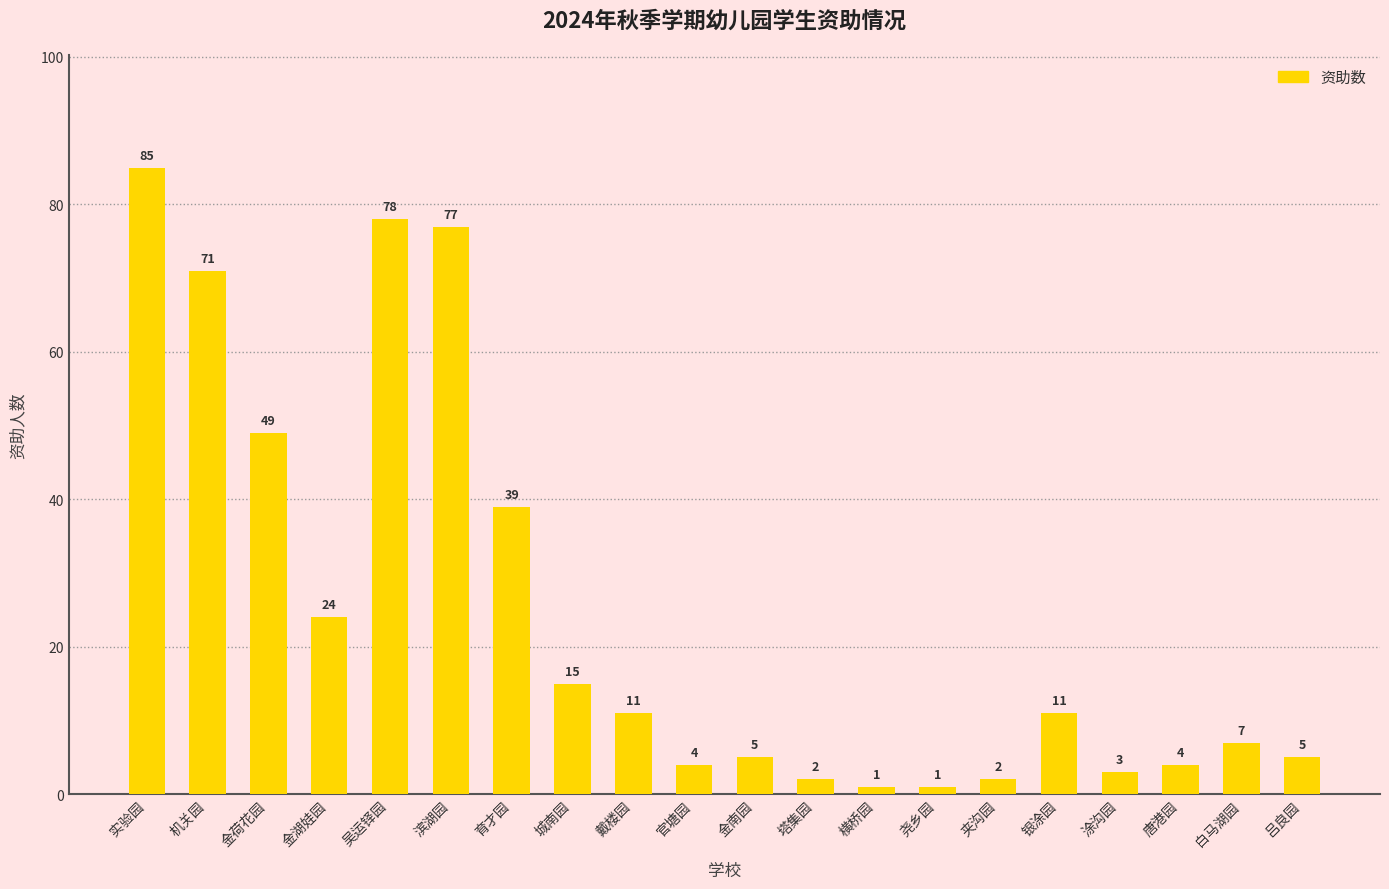

At which label is the value closest to 43?

育才园